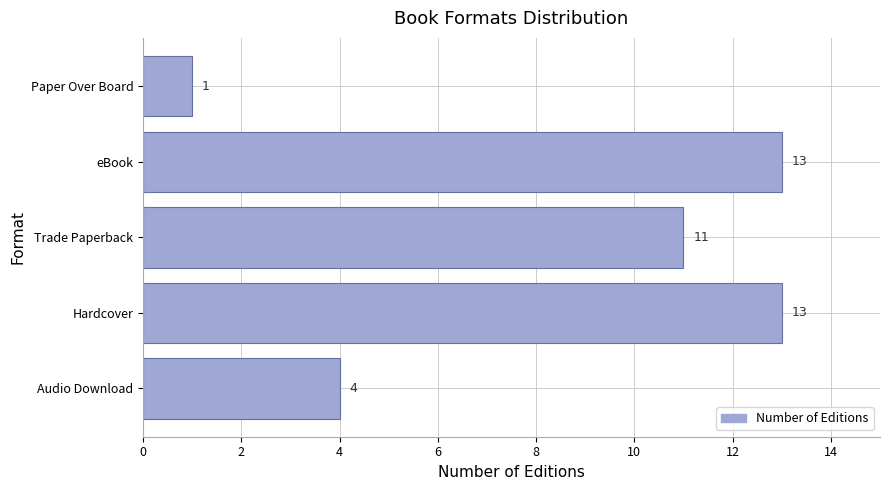

Which has a higher value, Trade Paperback or Paper Over Board?

Trade Paperback